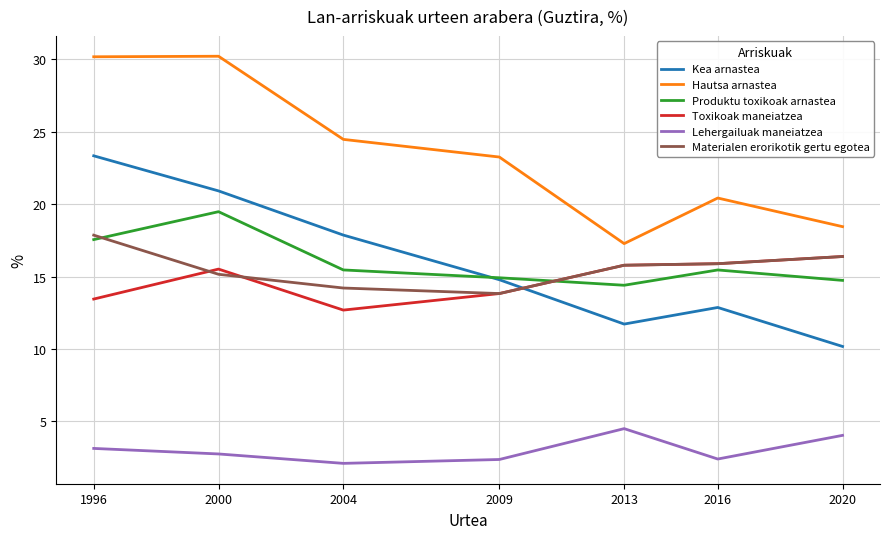

Is this an area chart (filled region under the line)?

No